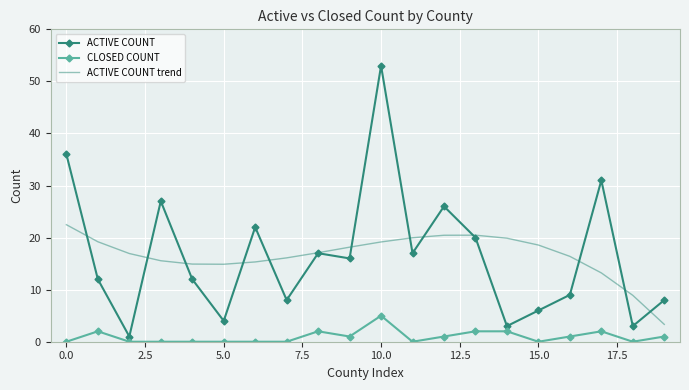

Which series has the widest spread of values?

ACTIVE COUNT